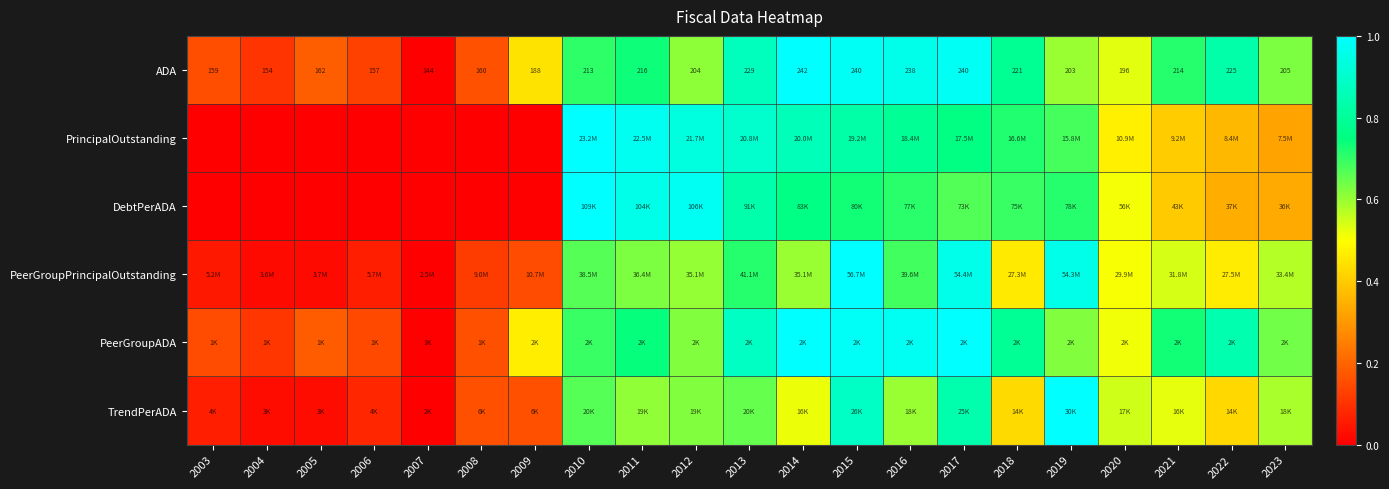

True or false: PrincipalOutstanding has a value of 0.4 at 2017.

False